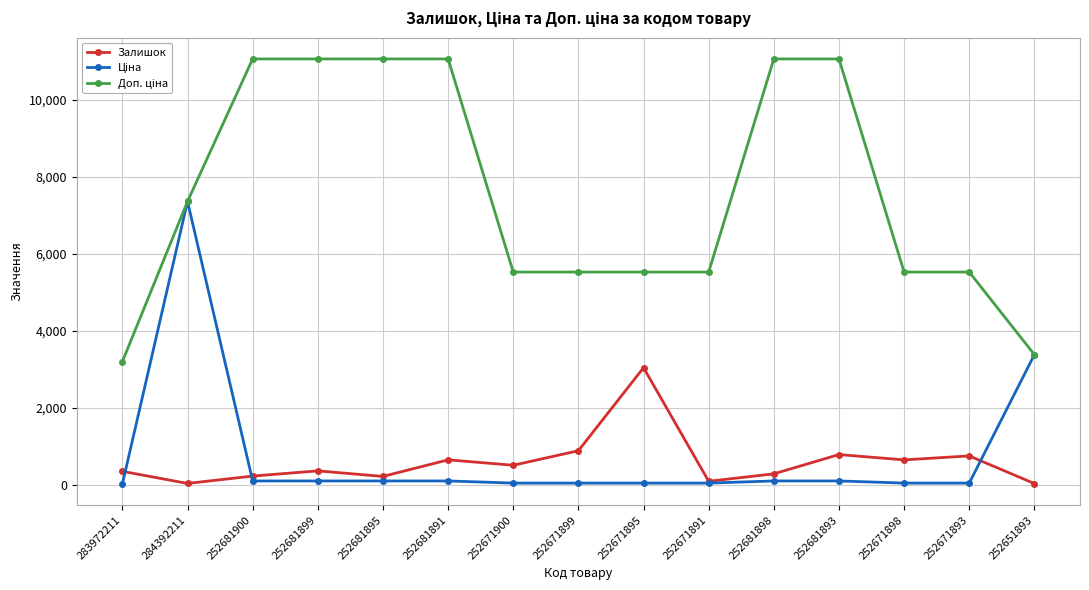

True or false: Залишок has more than 2 points higher than both neighbors.

True